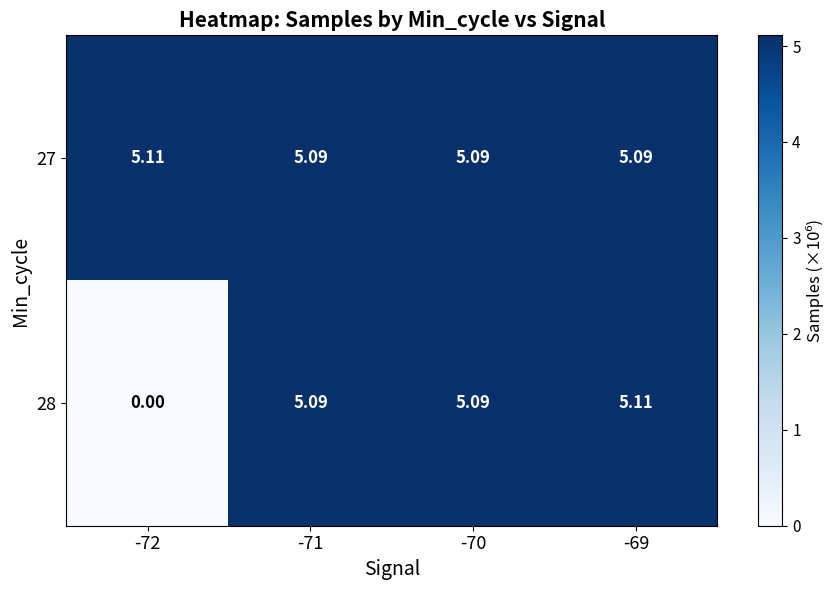

Reading right to left, transcribe all the data shown in this chart.

27: -69=5.1	-70=5.1	-71=5.1	-72=5.1
28: -69=5.1	-70=5.1	-71=5.1	-72=0.0